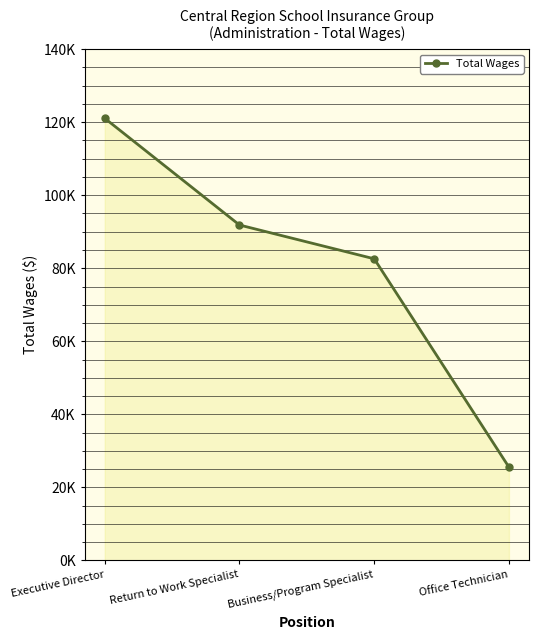

Is this an area chart (filled region under the line)?

Yes